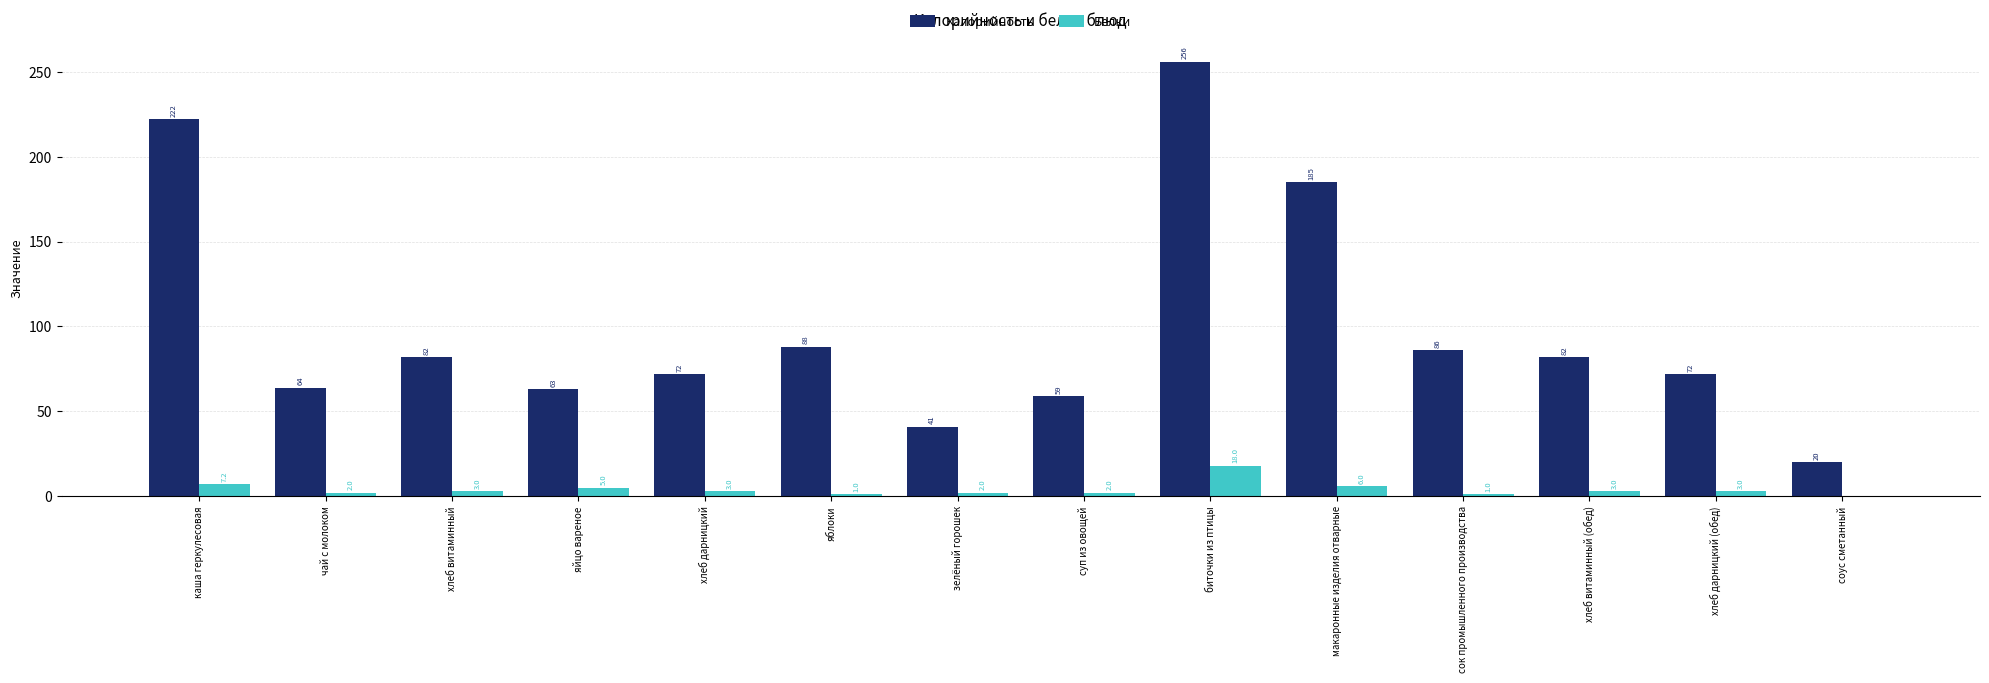

Count the number of categories in the chart.

14